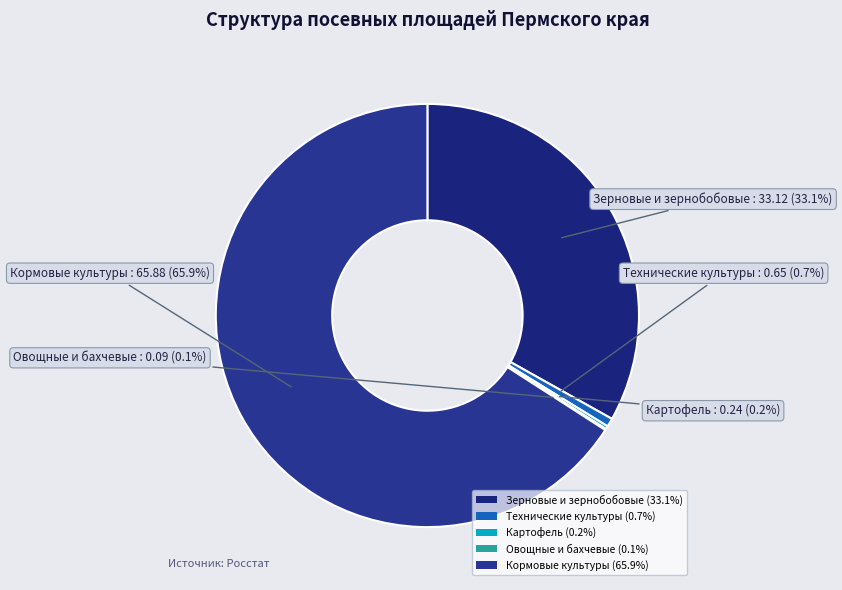

Does Кормовые культуры account for over 50% of the chart?

Yes